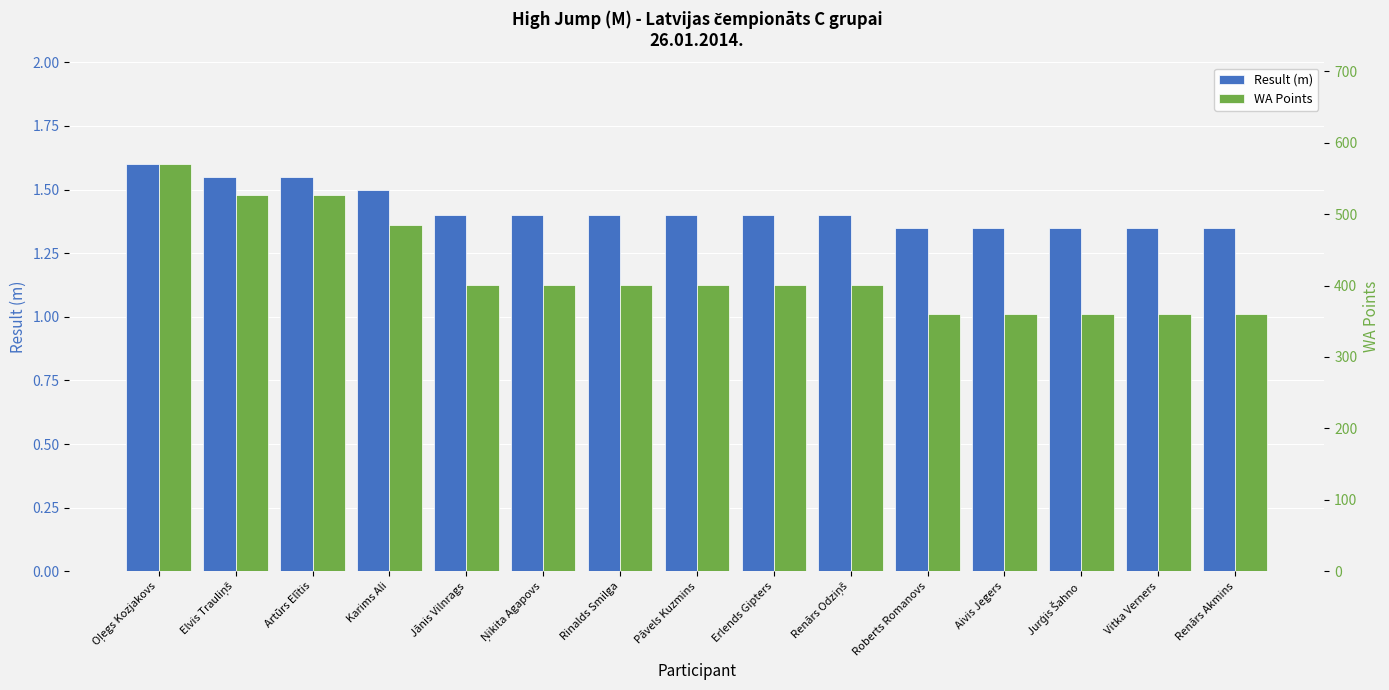

How many bars are there in total?

30